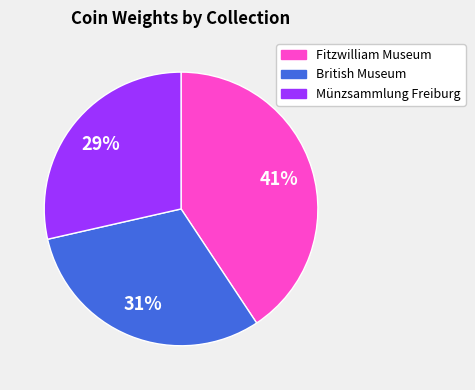

Count the number of slices in the pie.

3